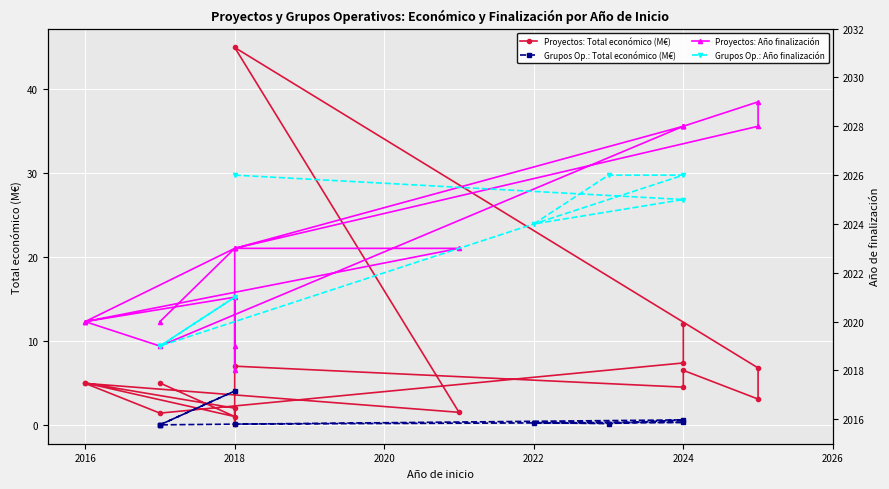

True or false: Total económico and Año de finalización intersect in this chart.

False